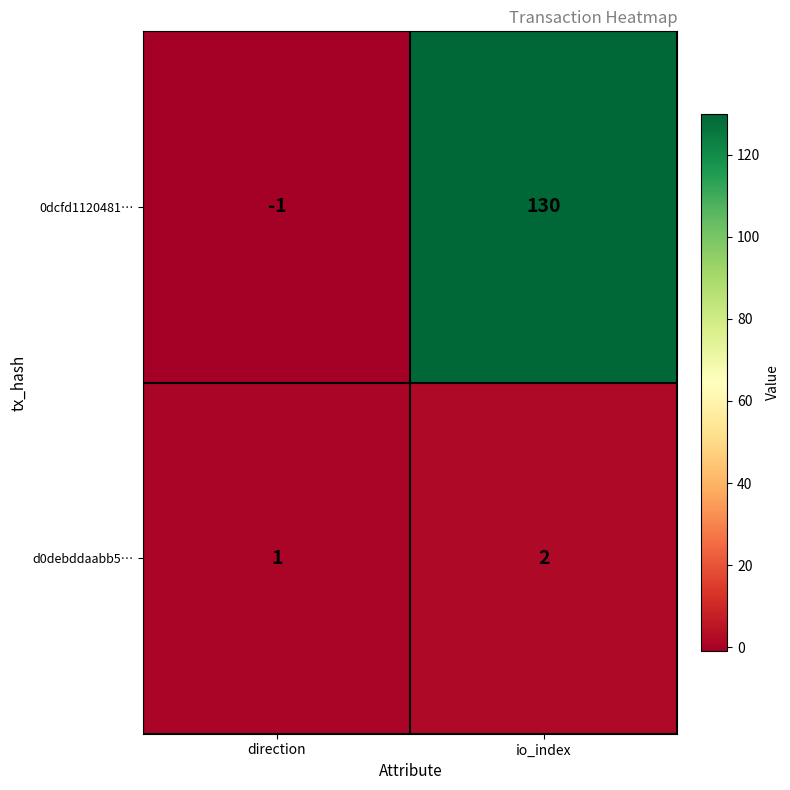

Rank the categories by d0debddaabb5… value from lowest to highest.

direction, io_index